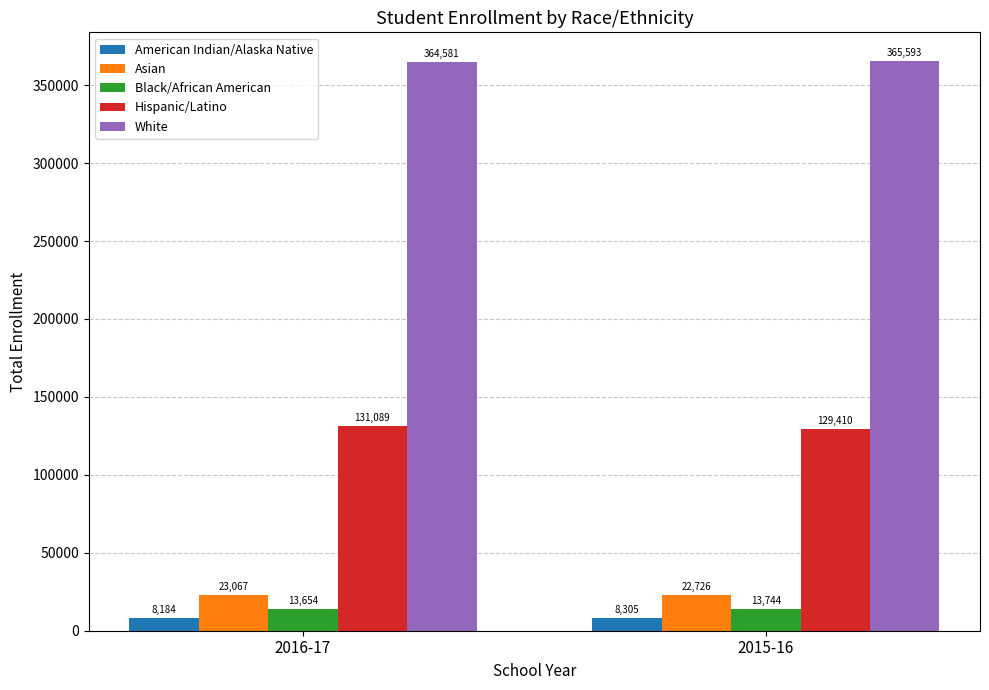

How many groups of bars are there?

2